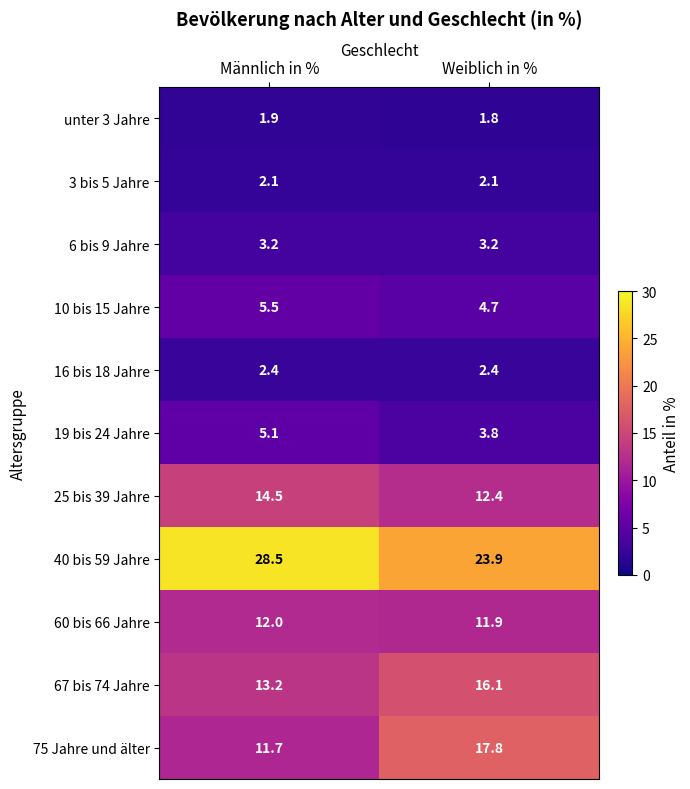

Rank the series at Männlich in % from lowest to highest value.

unter 3 Jahre, 3 bis 5 Jahre, 16 bis 18 Jahre, 6 bis 9 Jahre, 19 bis 24 Jahre, 10 bis 15 Jahre, 75 Jahre und älter, 60 bis 66 Jahre, 67 bis 74 Jahre, 25 bis 39 Jahre, 40 bis 59 Jahre